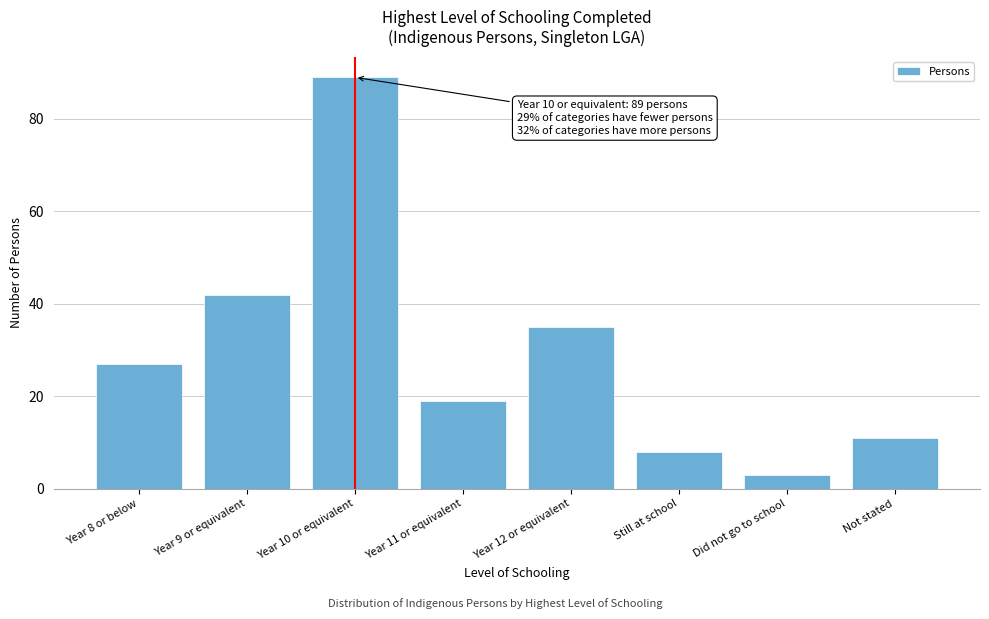

Reading left to right, list all the values displayed in this chart.

27	42	89	19	35	8	3	11